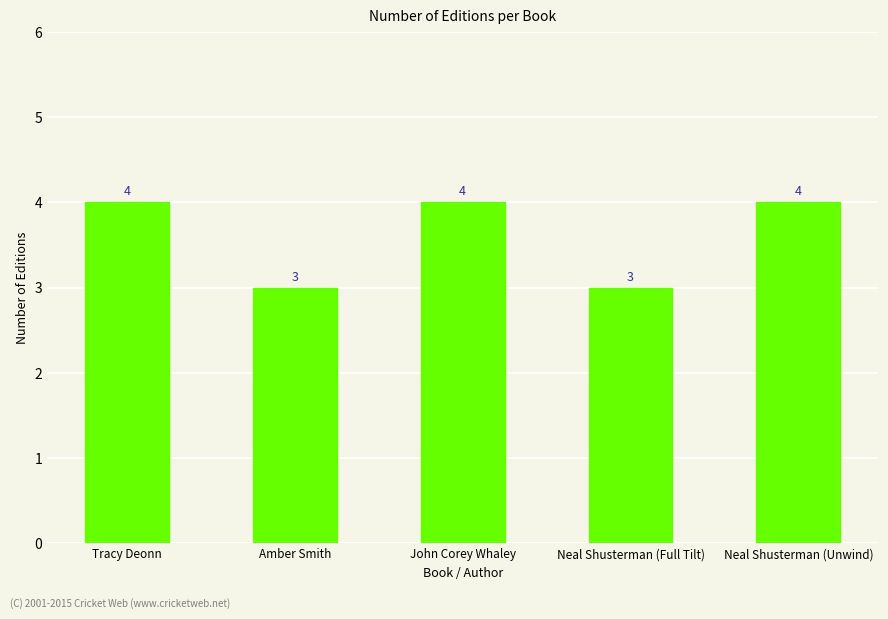

What is the value of the 1st bar from the left?

4